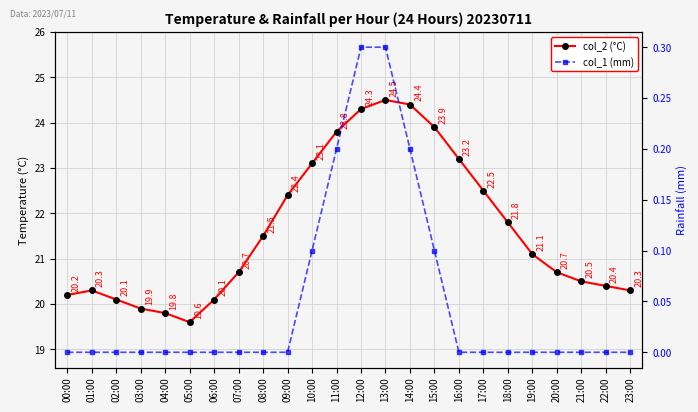

What is the lowest value of the col_2 (°C) series?

19.6